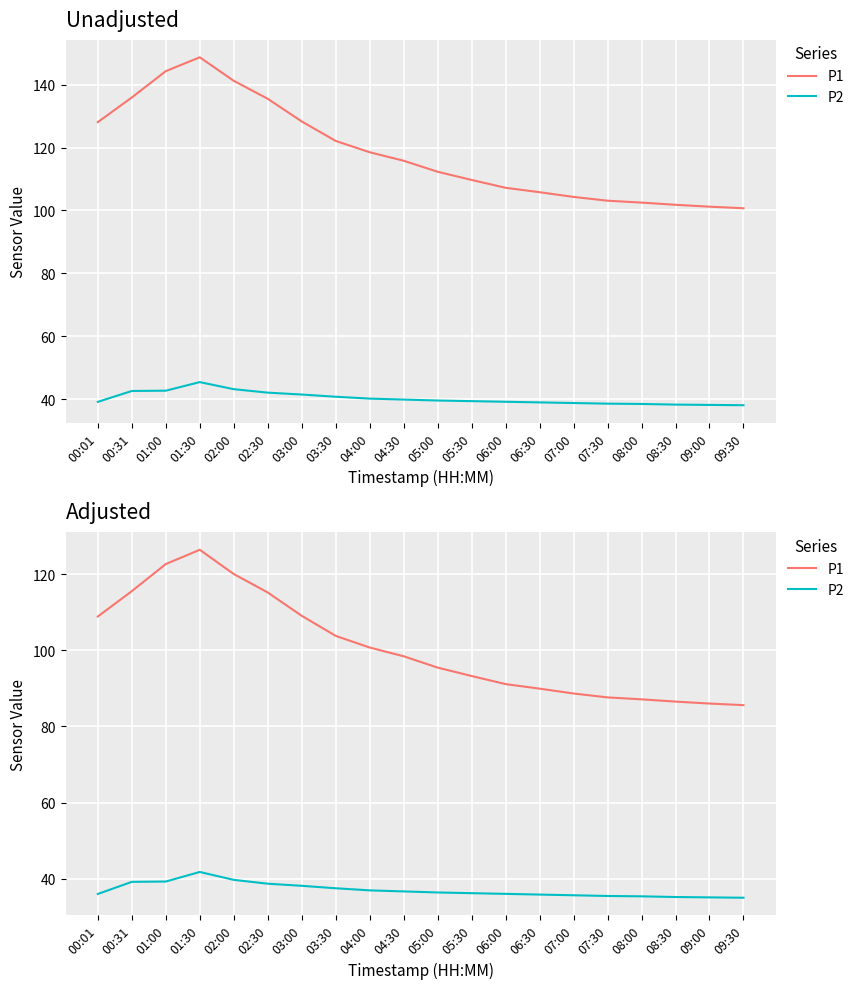

How many interior local peaks does the P1 series have?

1